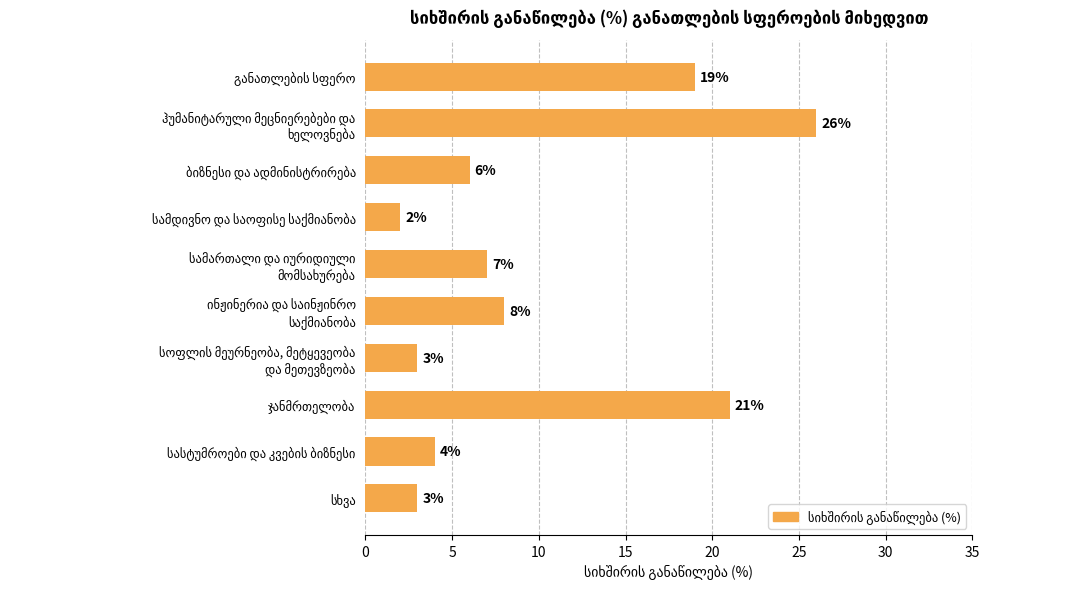

What is the maximum value shown in the chart?

26